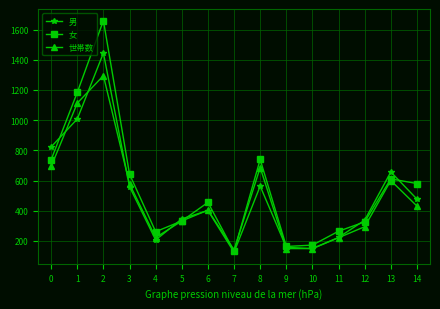

What is the difference between the second highest and second lowest values in the 世帯数 series?

964